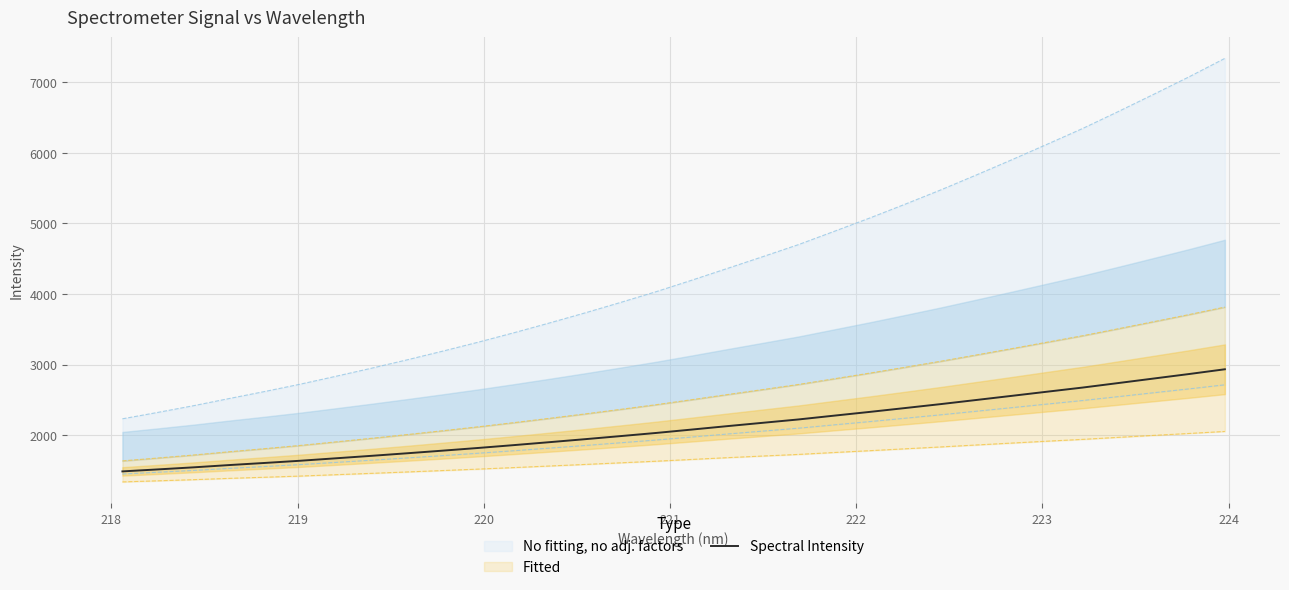

How many values are below 2081?

16